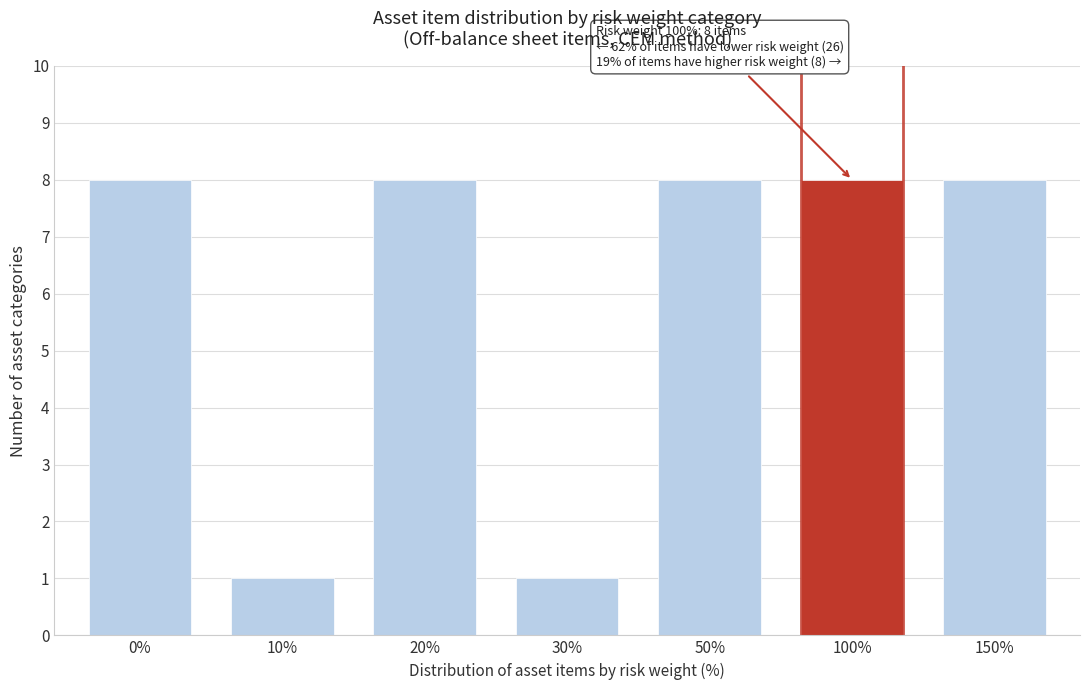

Reading left to right, list all the values displayed in this chart.

0%=8	10%=1	20%=8	30%=1	50%=8	100%=8	150%=8